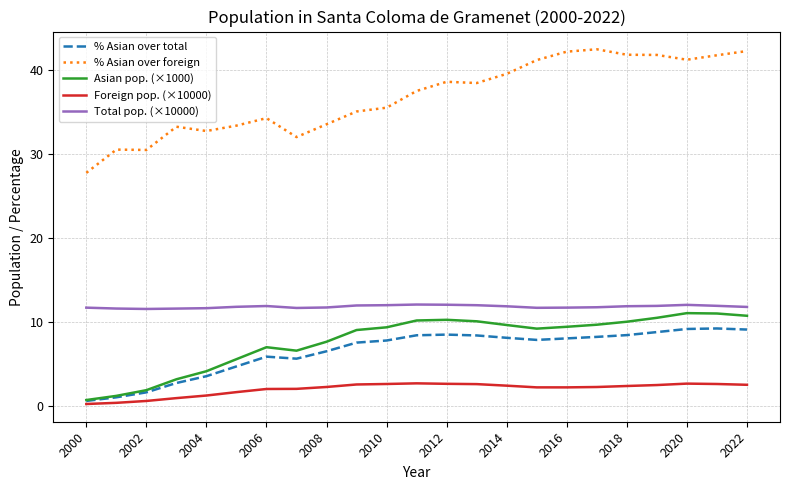

Which series has the largest total across all categories?

% Asian over foreign